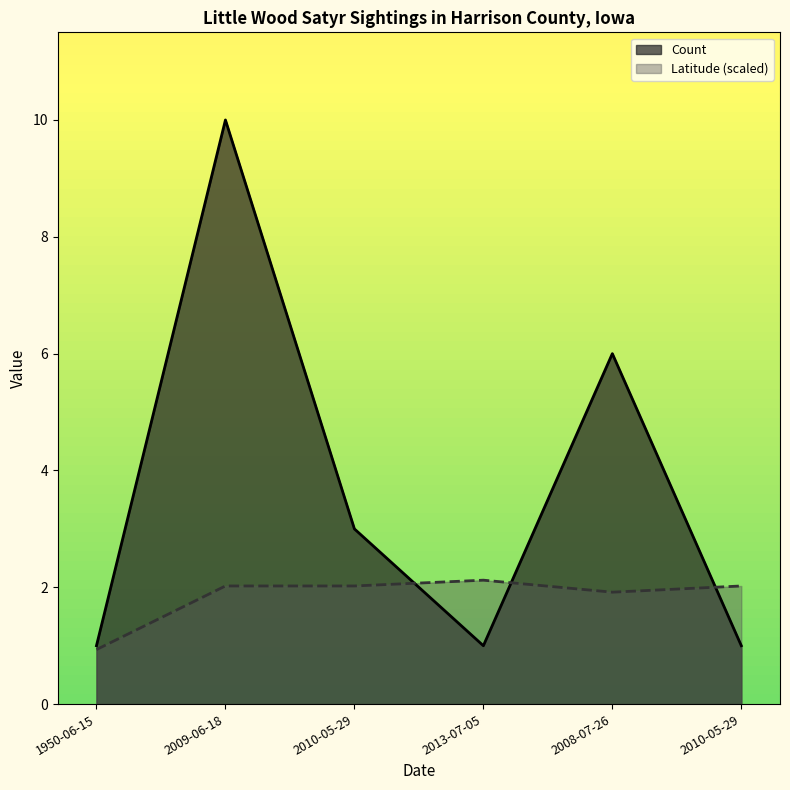

At how many categories does at least one series exceed 3?

2